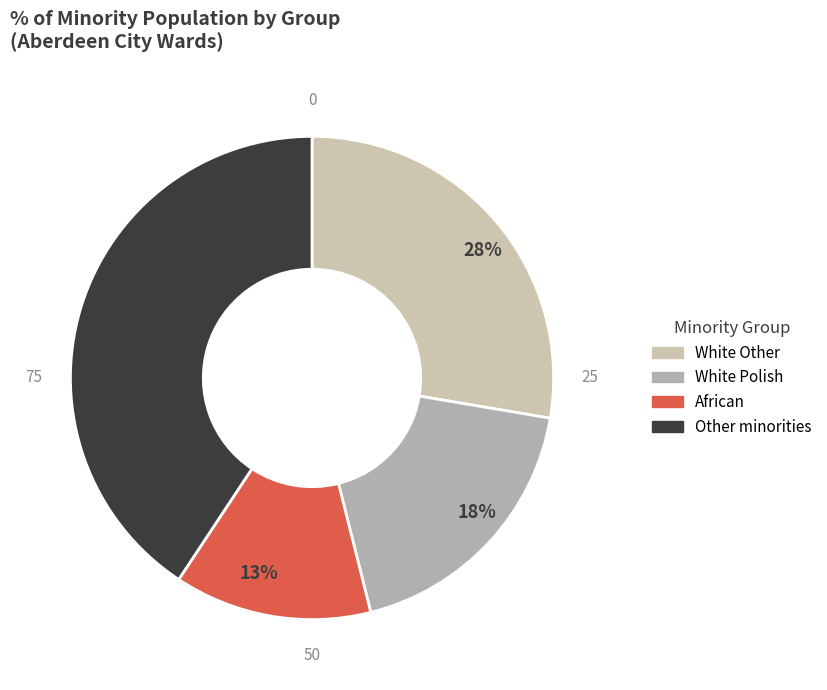

True or false: 41% accounts for 41% of the total.

True